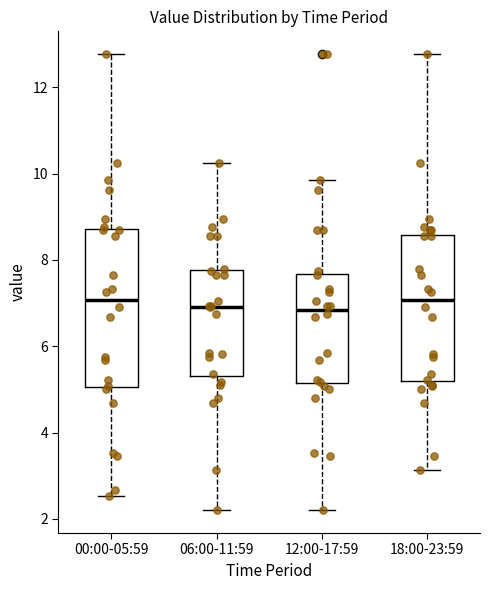

Where is the upper edge of the box for 06:00-11:59 on the y-axis? The values are not printed on the chart, so give them approximately, as read against the axis.

7.8